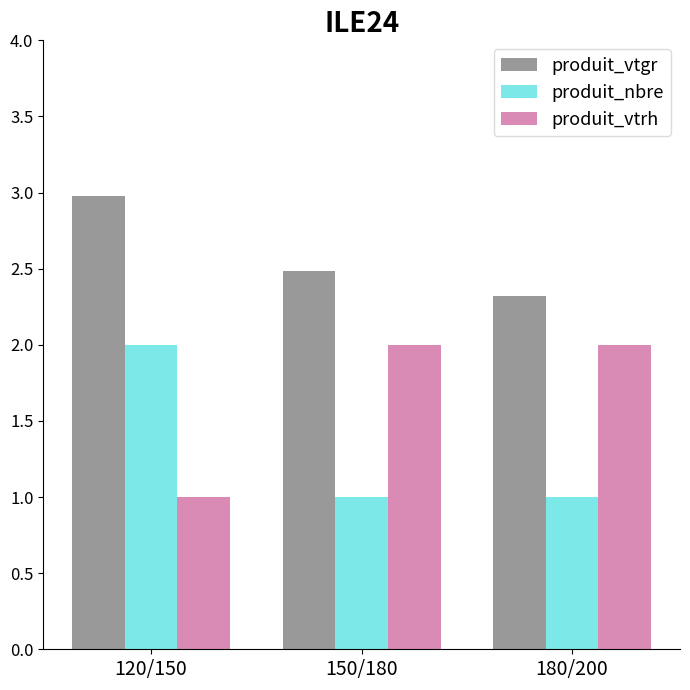

What is the highest value of the produit_vtrh series?

2.0